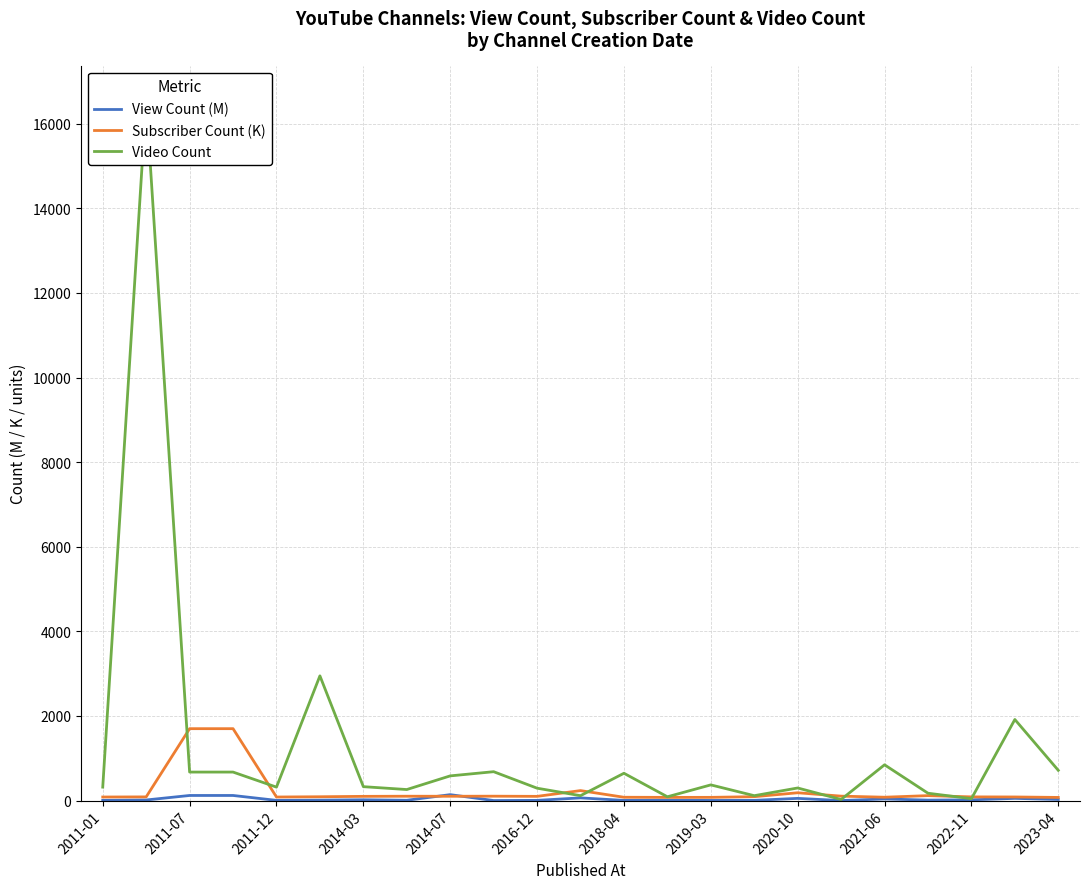

What is the value of the Subscriber Count (K) point at the 21st from the left?

87.4